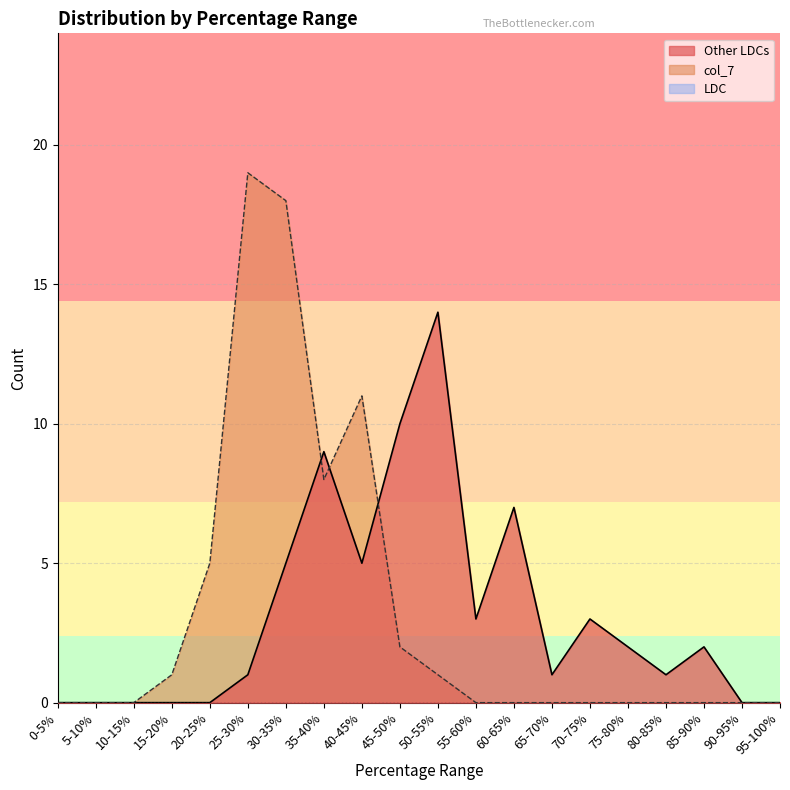

Rank the series by their maximum value, from lowest to highest.

Other LDCs, col_7